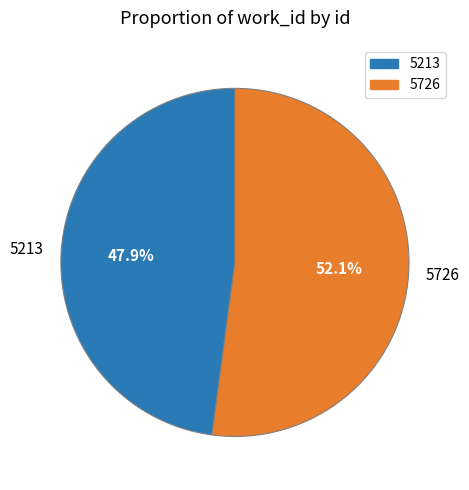

To the nearest percent, what is the difference between the largest and smallest slice percentages?

4%